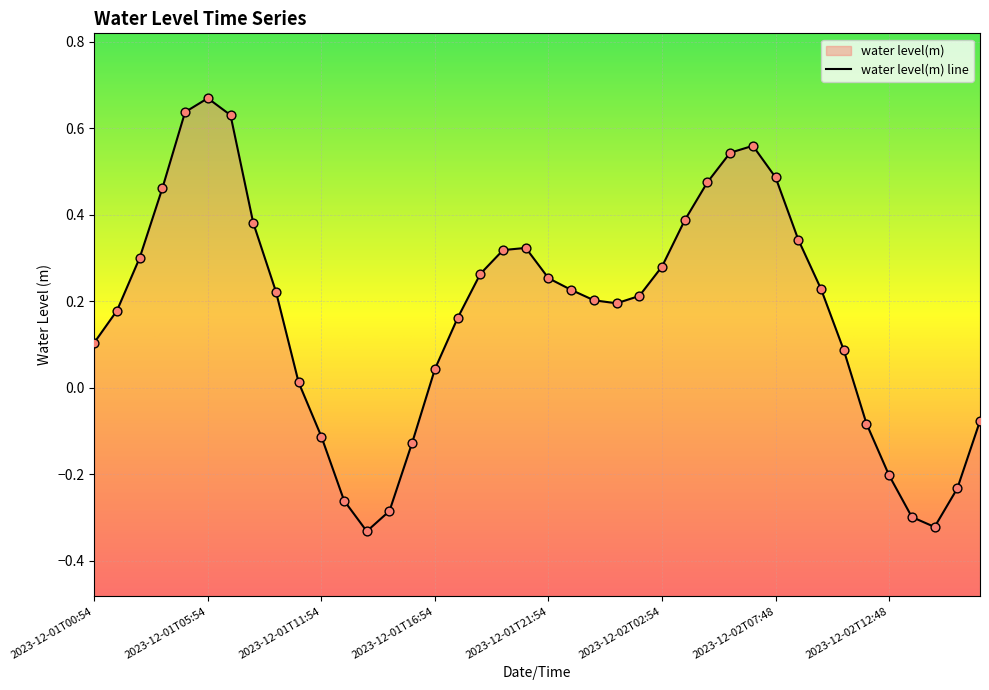

Between 2023-12-01T16:54 and 2023-12-02T16:54, which is larger?

2023-12-01T16:54